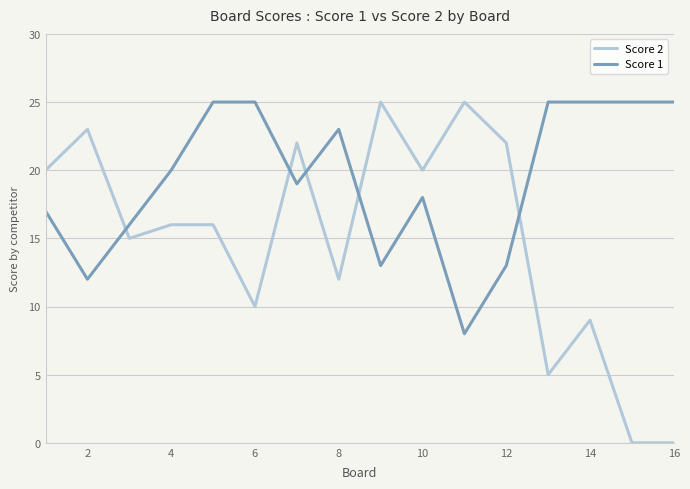

What is the difference between the maximum and minimum values in the Score 1 series?

17